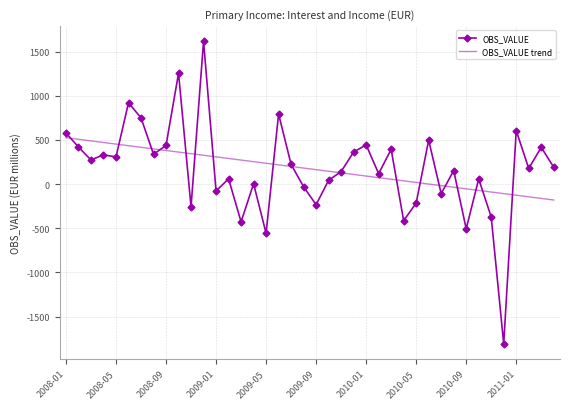

What is the sum of all OBS_VALUE values?

6885.1